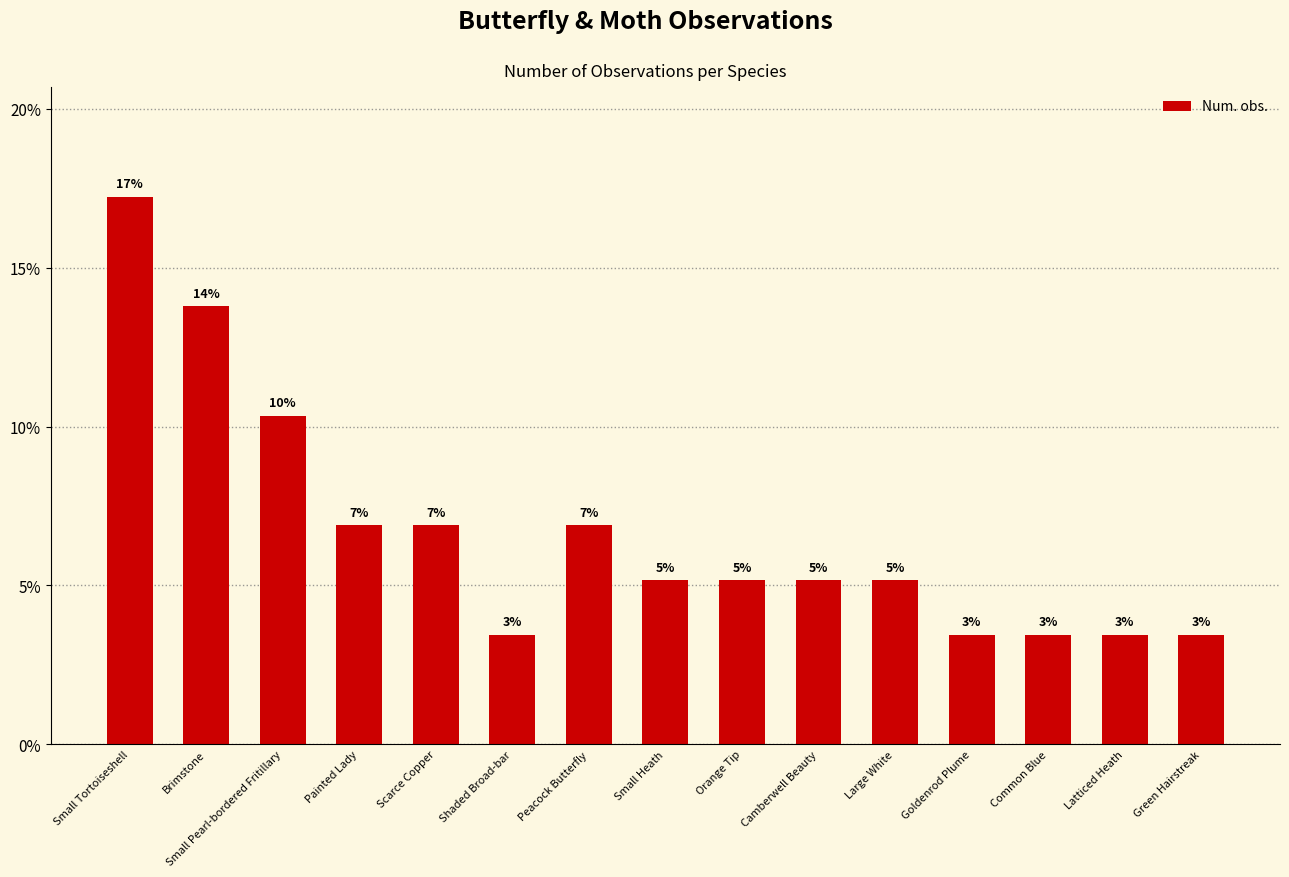

Reading left to right, what are all the values shown in this chart?

0.2	0.1	0.1	0.1	0.1	0.0	0.1	0.1	0.1	0.1	0.1	0.0	0.0	0.0	0.0